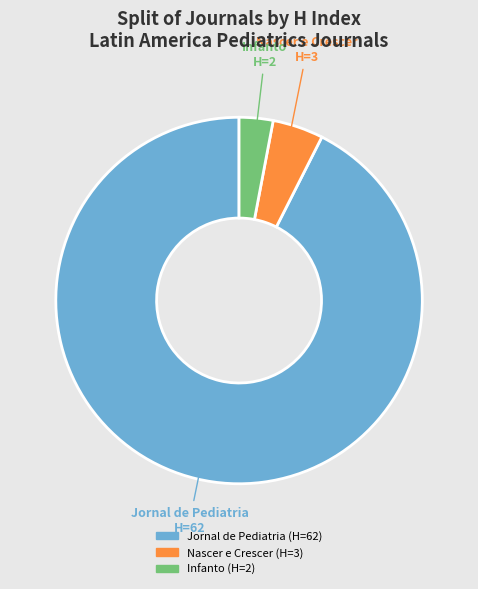

Between Jornal de Pediatria and Infanto, which is larger?

Jornal de Pediatria